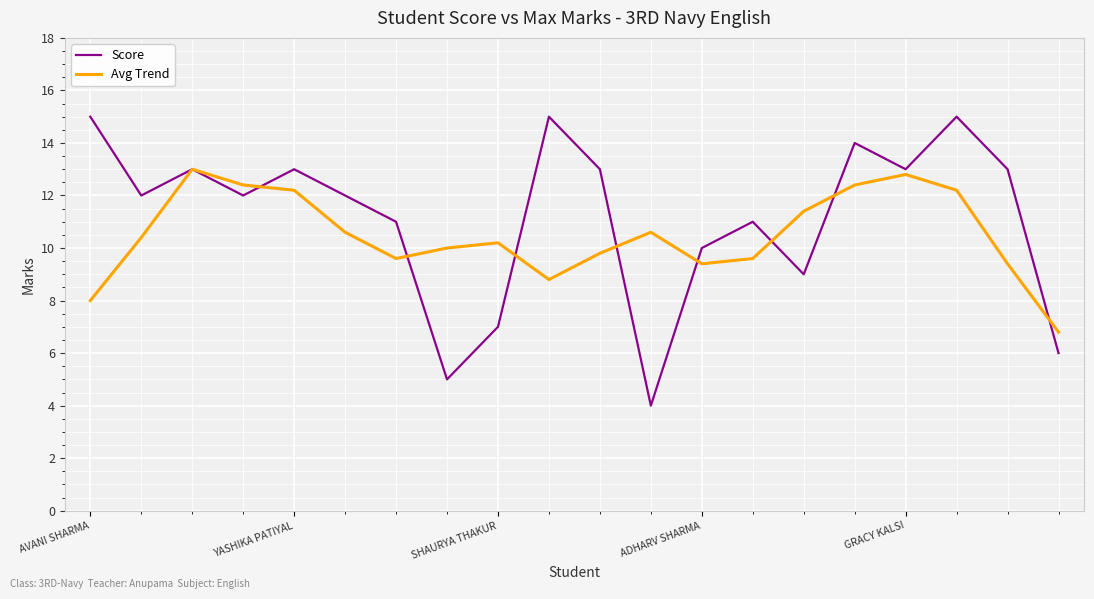

List the series in order of their peak value, highest first.

Score, Avg Trend